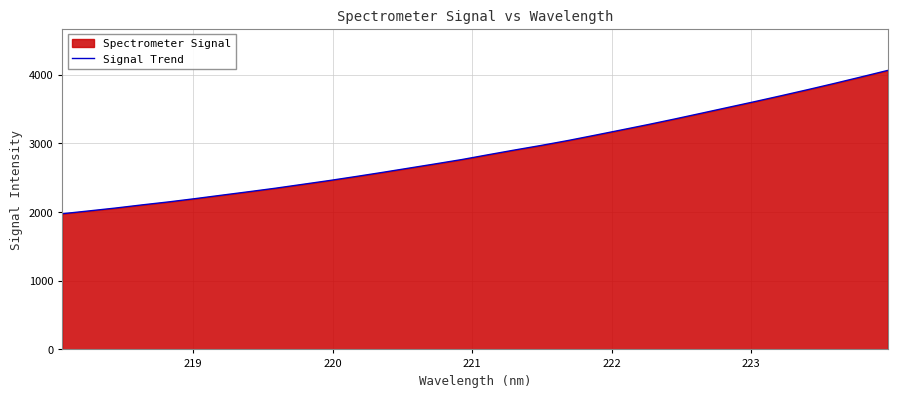

What is the greatest value displayed?

4060.6